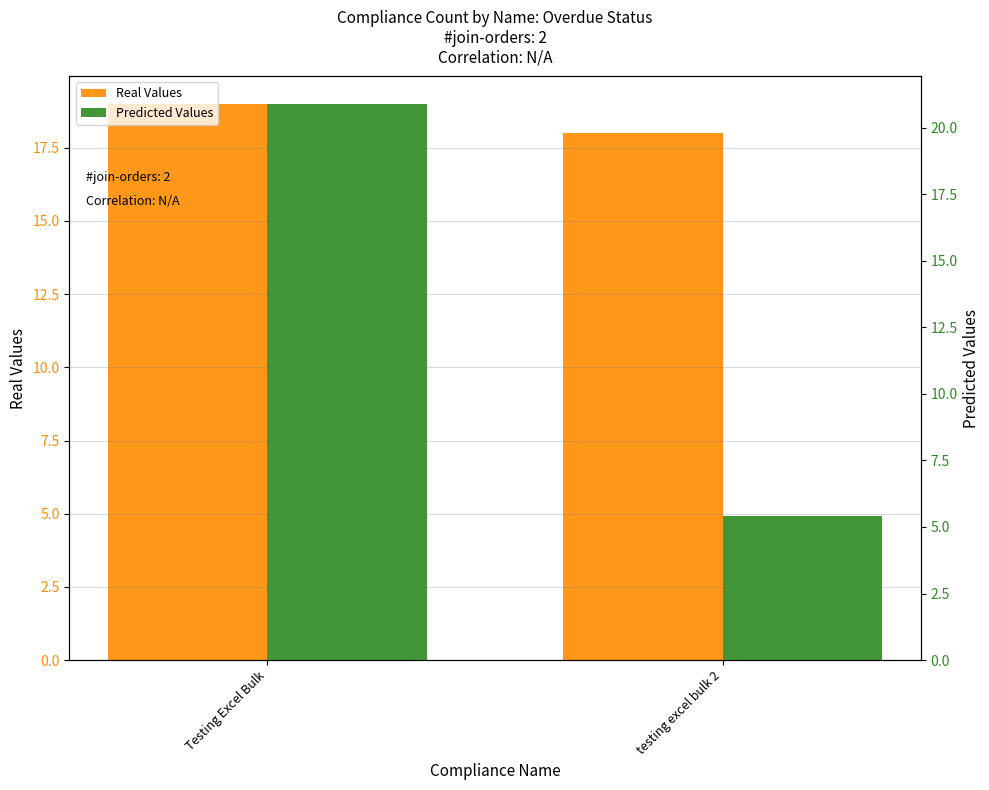

What is the difference between the highest and lowest values at testing excel bulk 2?

12.6